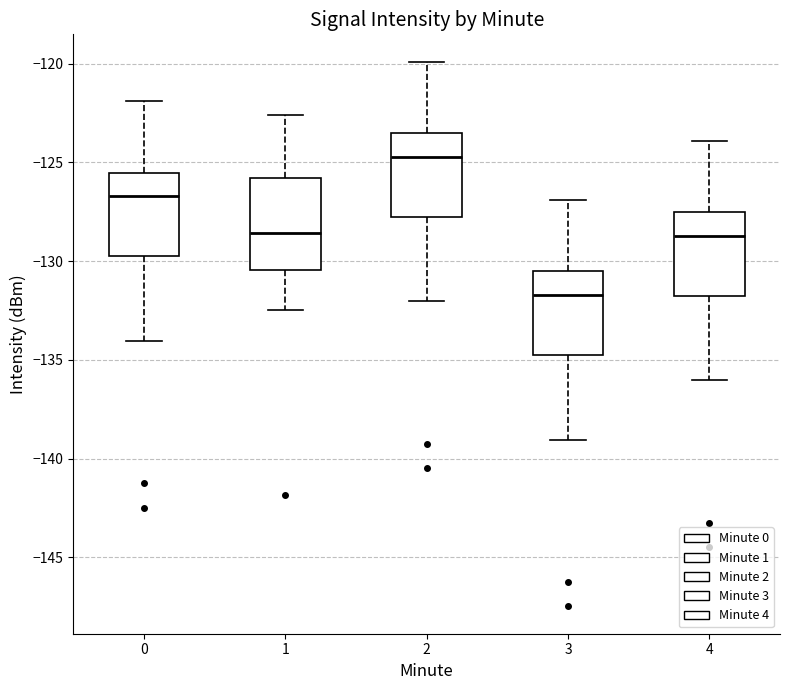

Reading left to right, transcribe this box plot: for each box, give where its median line is, the range the box spans, and where its two whiskers end, as read against the y-axis. The values are not printed on the chart, so give them approximately, as read against the axis.

0: median -126.5, box -130.0 to -125.5, whiskers -134.0 to -122.0
1: median -128.5, box -130.5 to -126.0, whiskers -132.5 to -122.5
2: median -124.5, box -128.0 to -123.5, whiskers -132.0 to -120.0
3: median -131.5, box -135.0 to -130.5, whiskers -139.0 to -127.0
4: median -128.5, box -132.0 to -127.5, whiskers -136.0 to -124.0